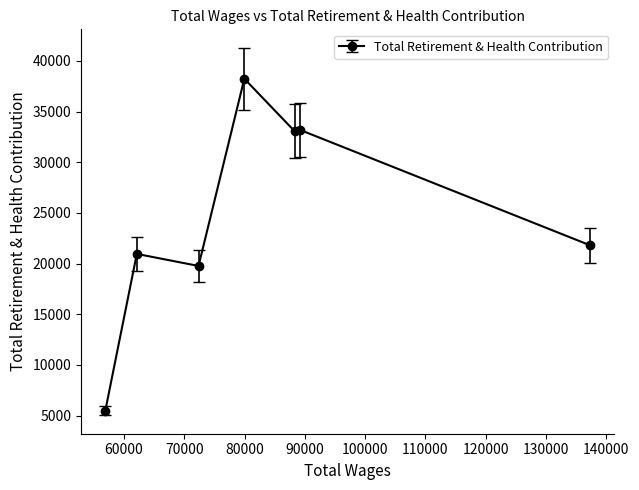

What is the difference between the maximum and minimum values?

32779